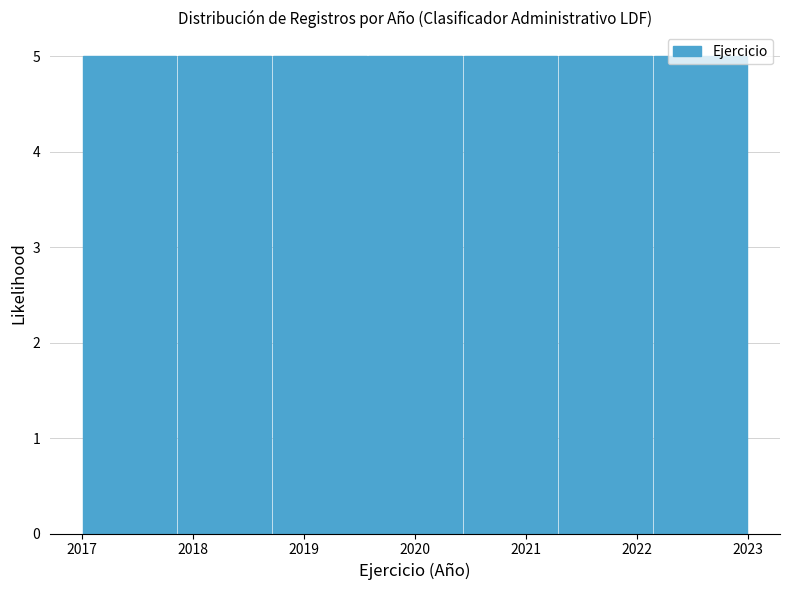

Reading left to right, list every bar in this chart as the range it spans on the x-axis followed by its height. Neither the bar edges nor the heights are printed on the chart, so give them approximately, as read against the axes.

2017.0 to 2017.9: 5
2017.9 to 2018.7: 5
2018.7 to 2019.6: 5
2019.6 to 2020.4: 5
2020.4 to 2021.3: 5
2021.3 to 2022.1: 5
2022.1 to 2023.0: 5